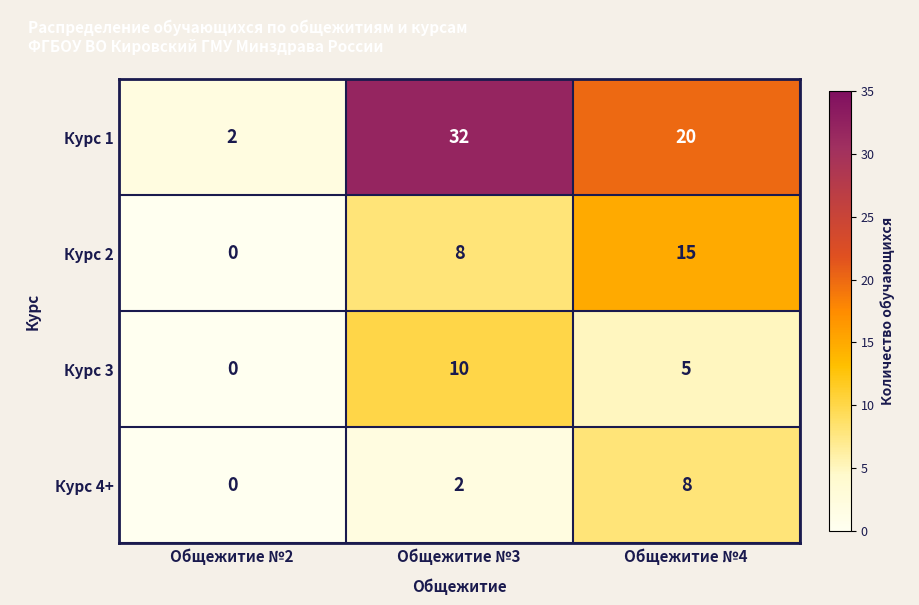

Is it true that Курс 1 equals 32 at Общежитие №3?

True